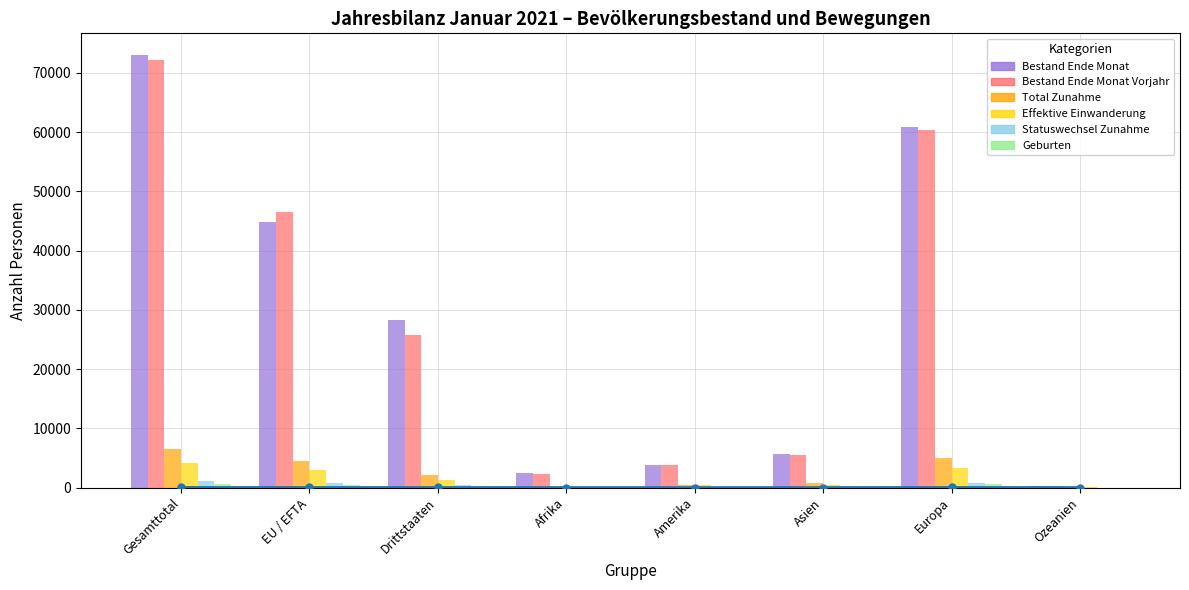

Which label corresponds to the smallest value in the chart?

Ozeanien